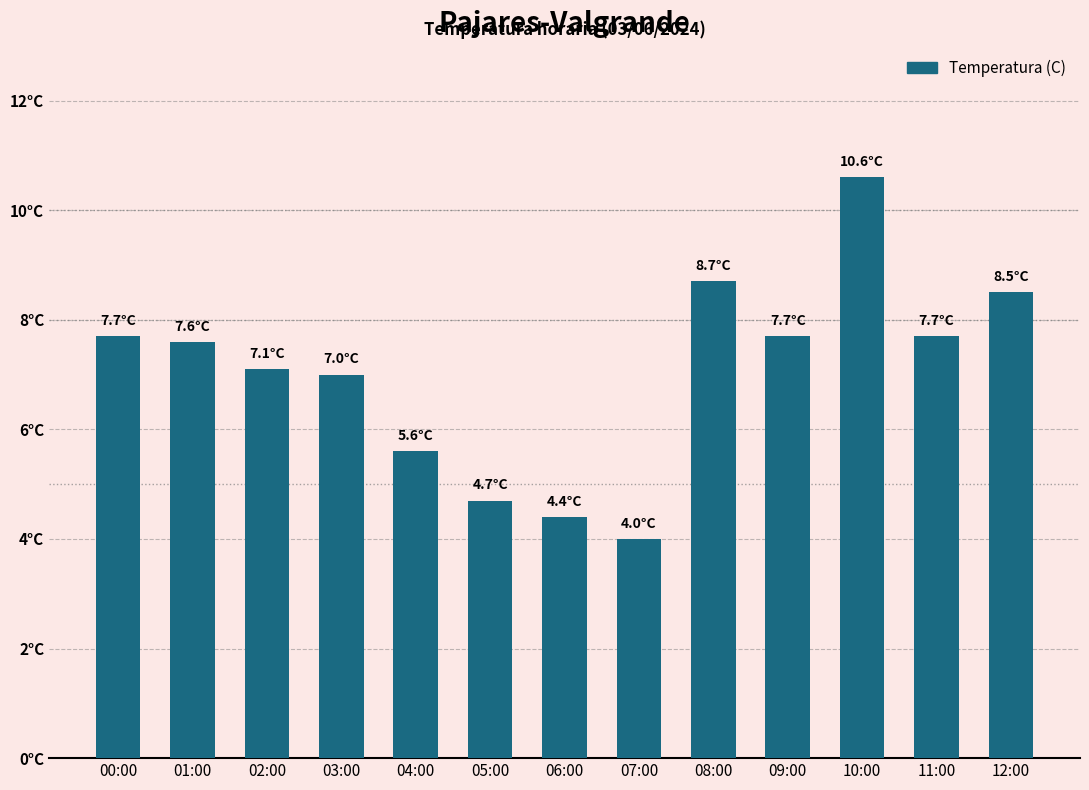

True or false: the data shows 7.7 at 09:00.

True